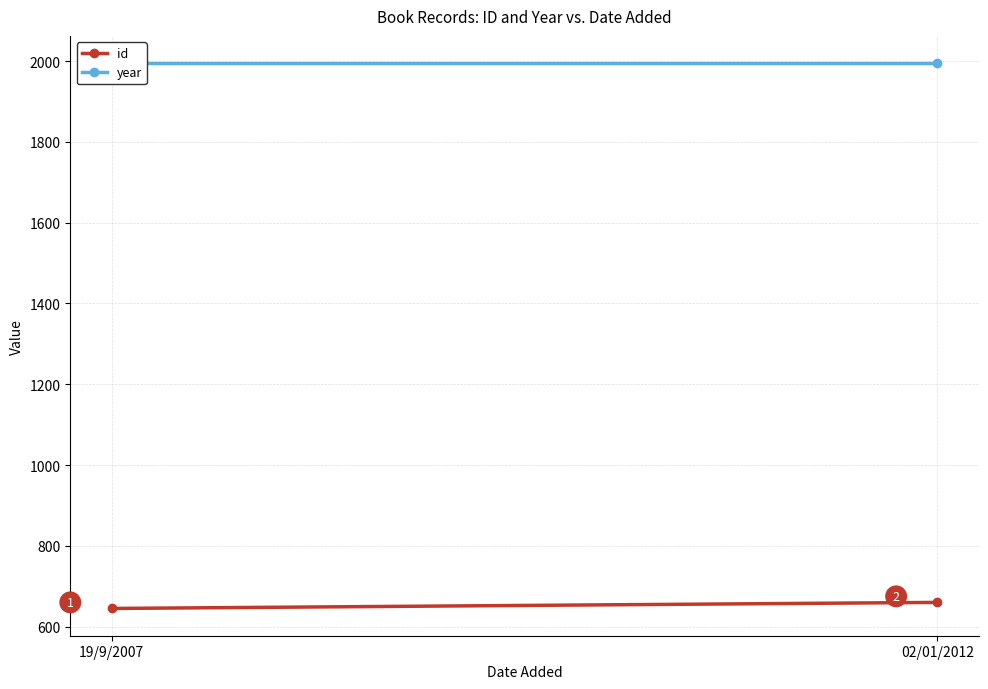

Reading left to right, extract all data points from this chart.

id: 645	660
year: 1995	1995